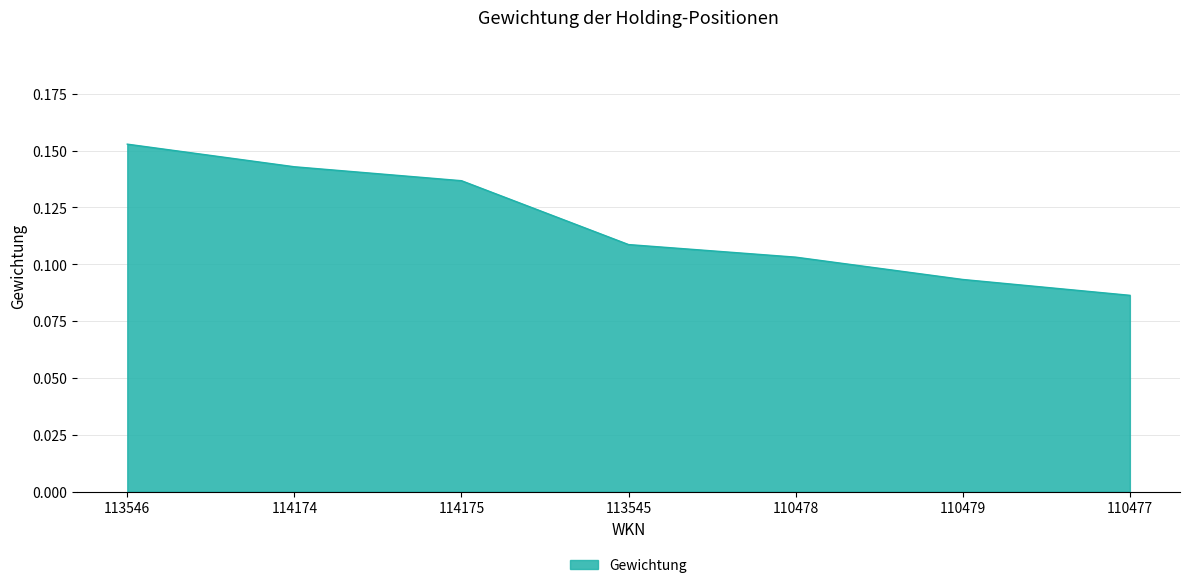

True or false: there are more than 0 points higher than both neighbors.

False